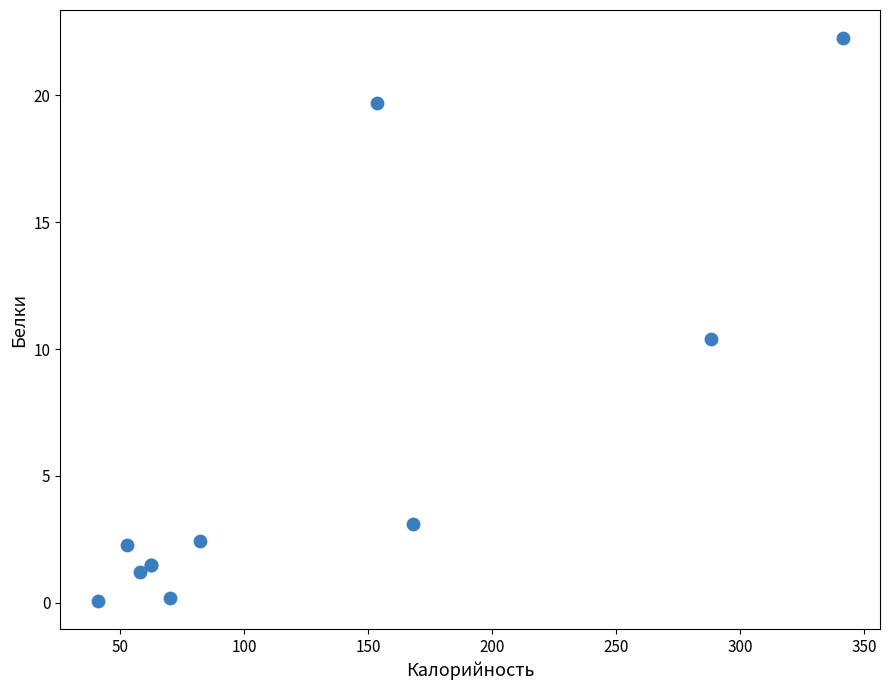

What Y value in the scatter plot is closest to 11?

10.4